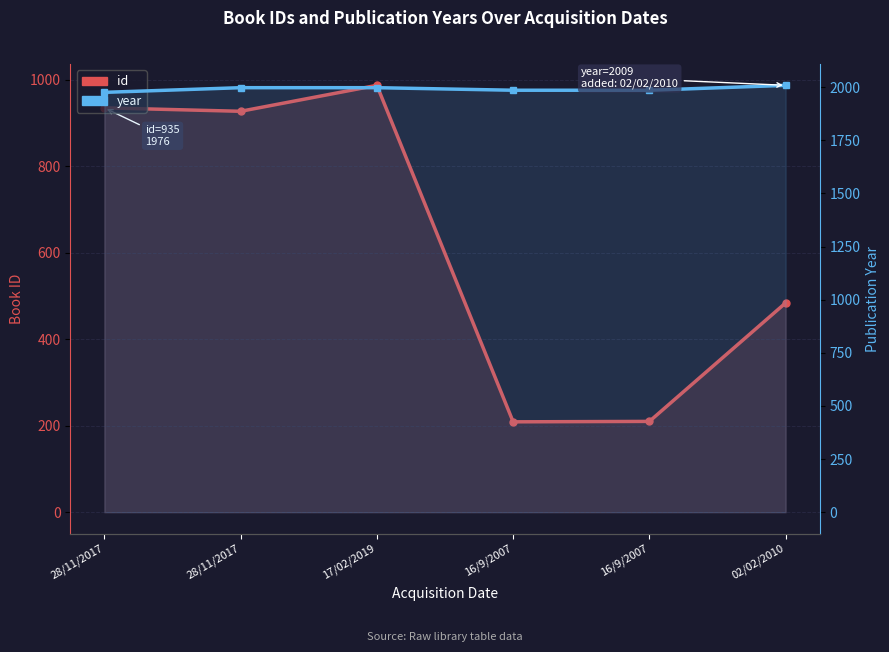

List the series in order of their overall mean, lowest first.

id, year